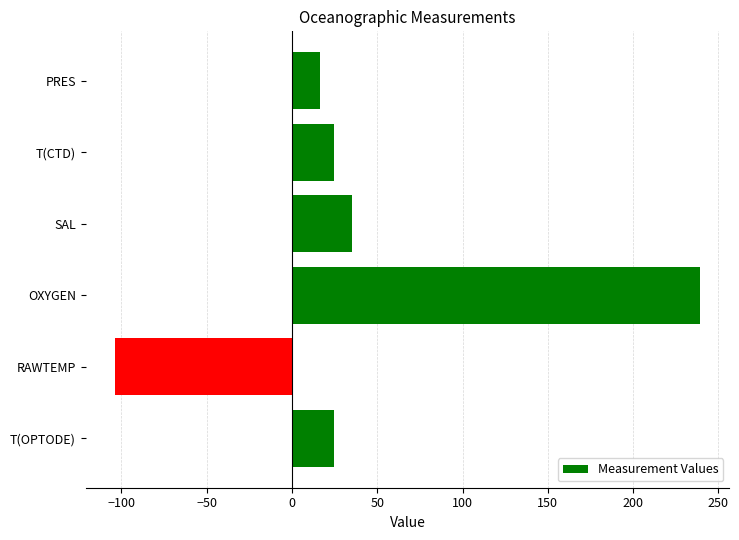

What is the change in value from PRES to SAL?

+18.6